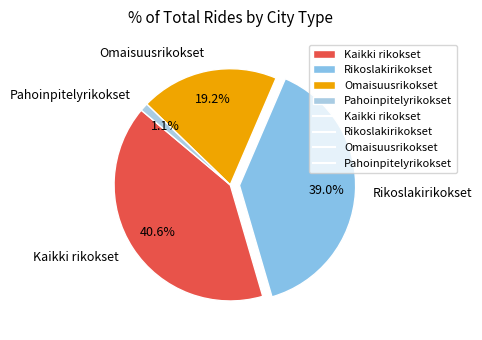

How many segments does this pie chart have?

4